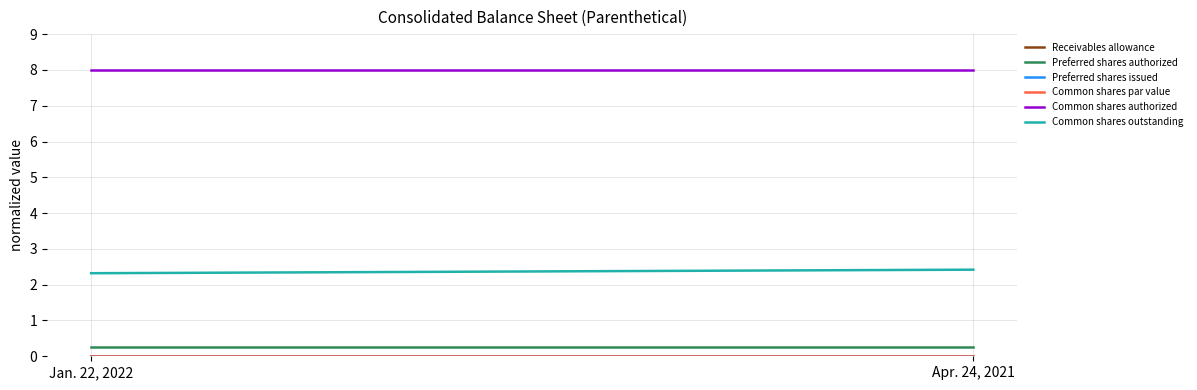

Which category has the highest value across all series?

Jan. 22, 2022